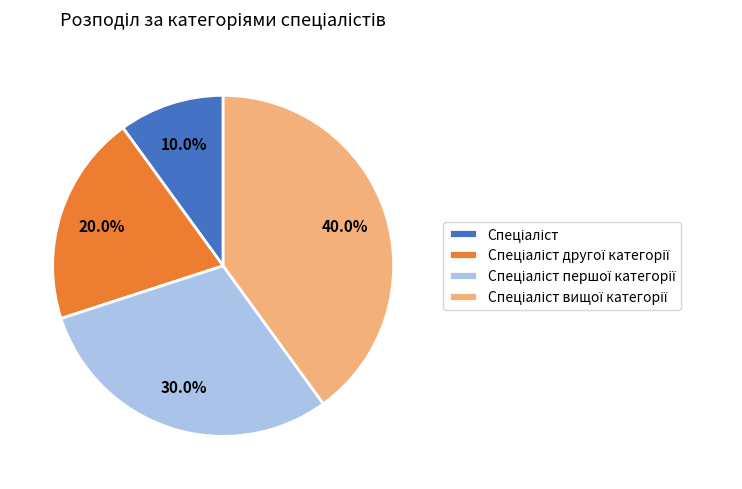

Is there any slice that represents more than half of the pie?

No